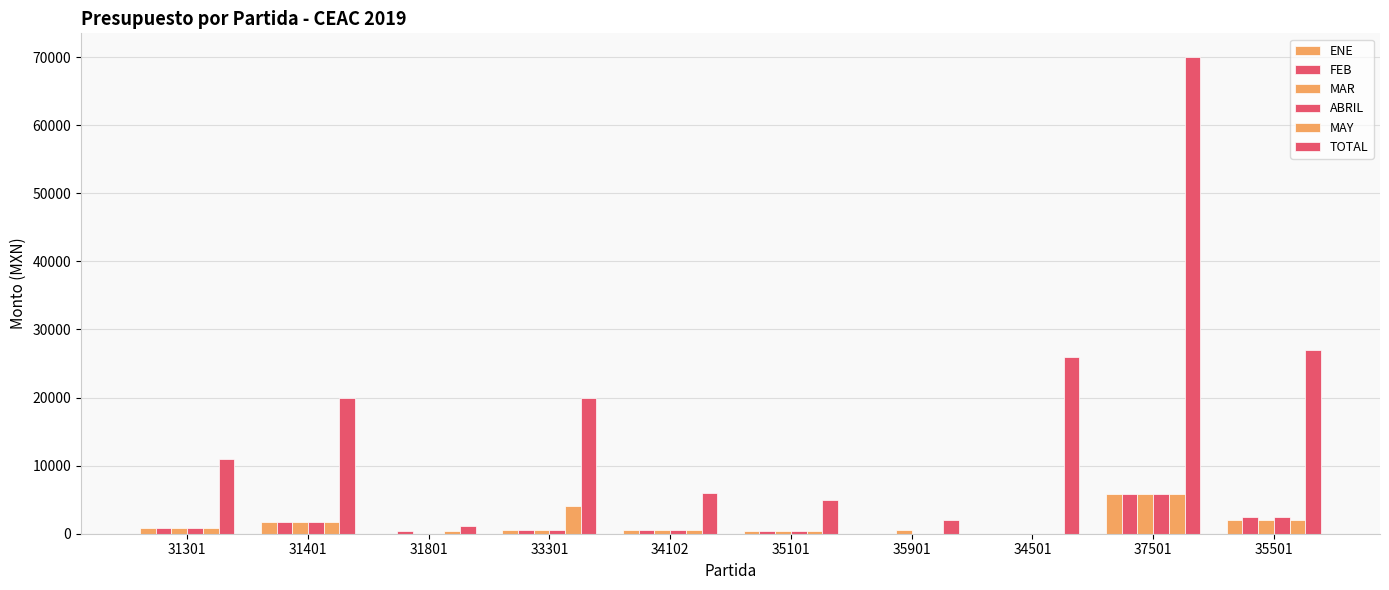

What is the sum of the ABRIL values at 33301 and 37501?

6400